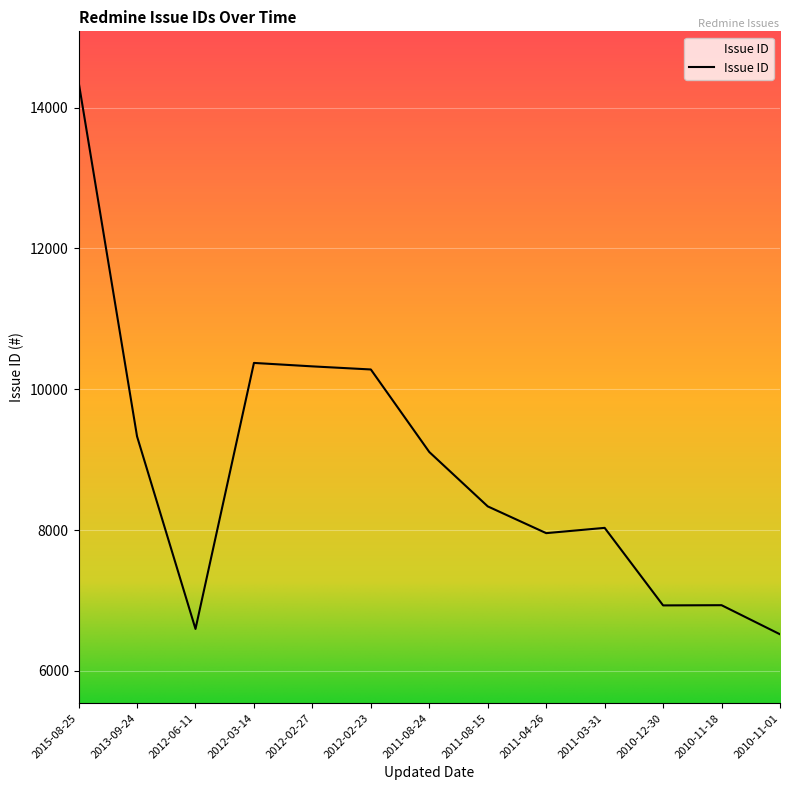

Count the number of data series in this chart.

1